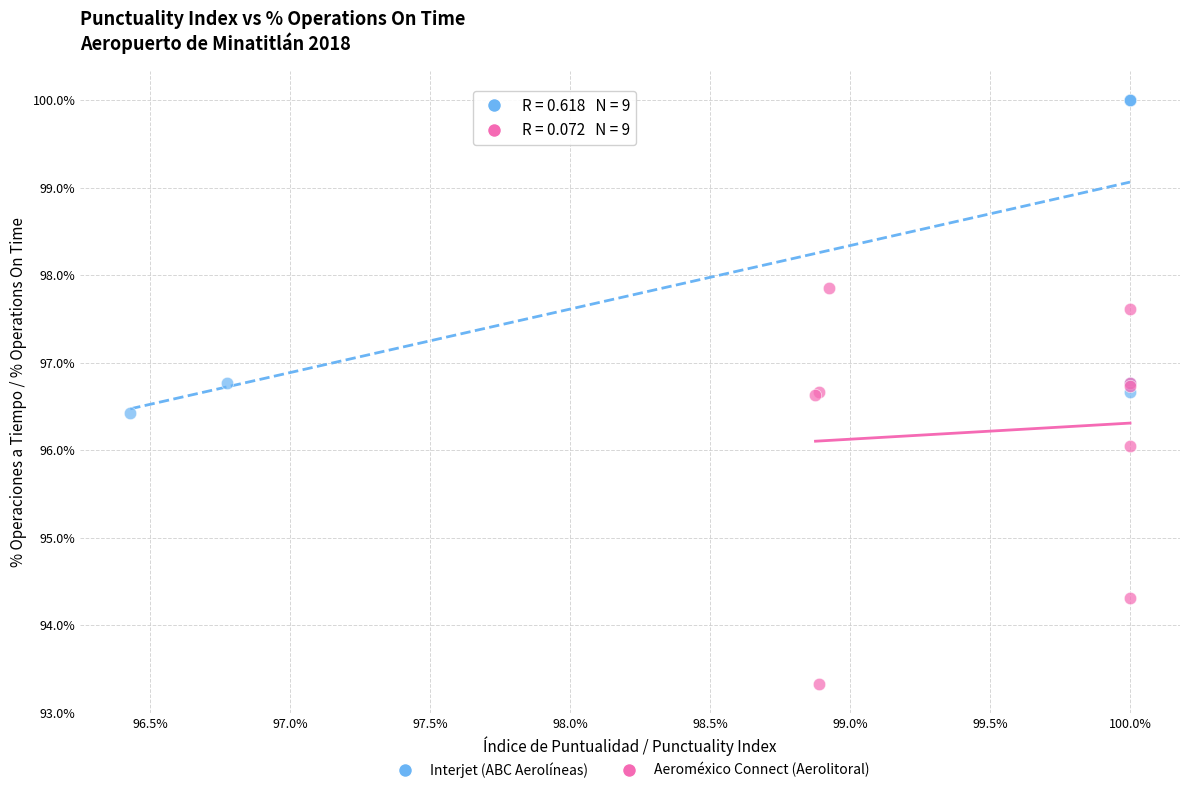

Which series has the widest spread of Y values?

Aeroméxico Connect (Aerolitoral)